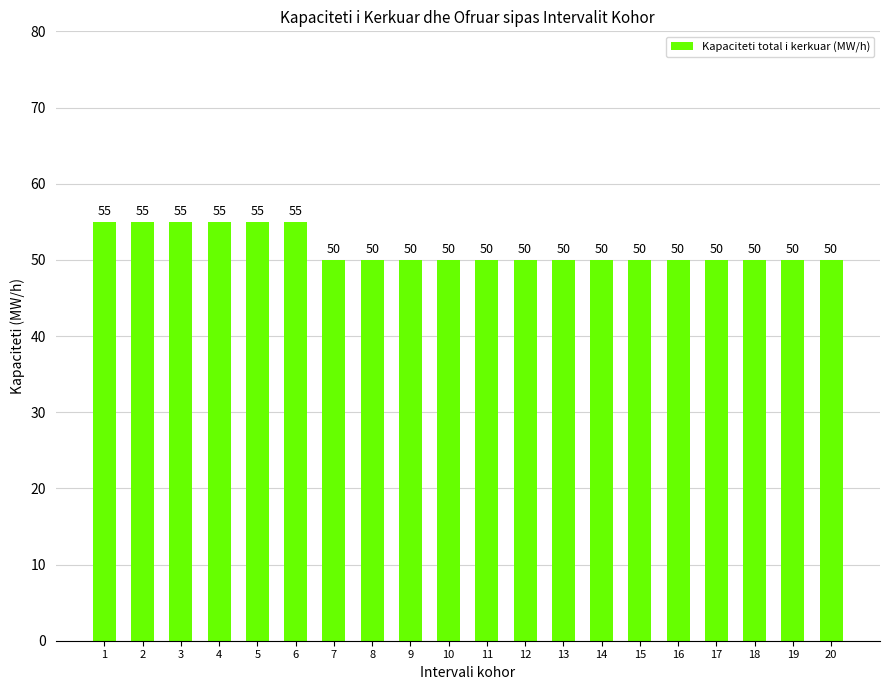

What is the value of the 2nd bar from the left?

55